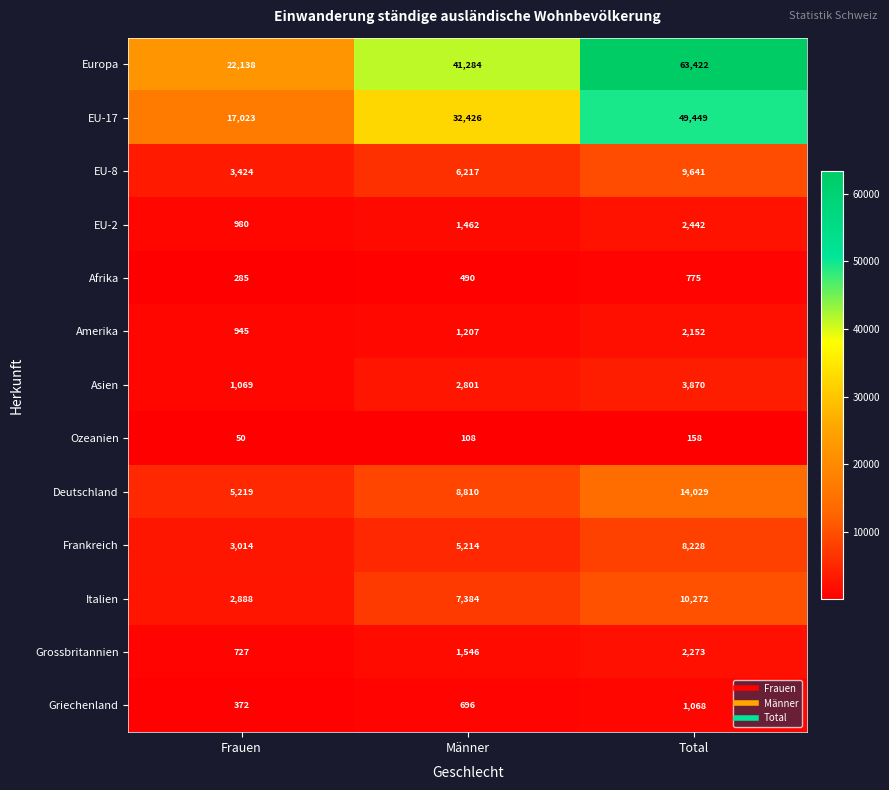

What is the maximum value shown in the chart?

63422